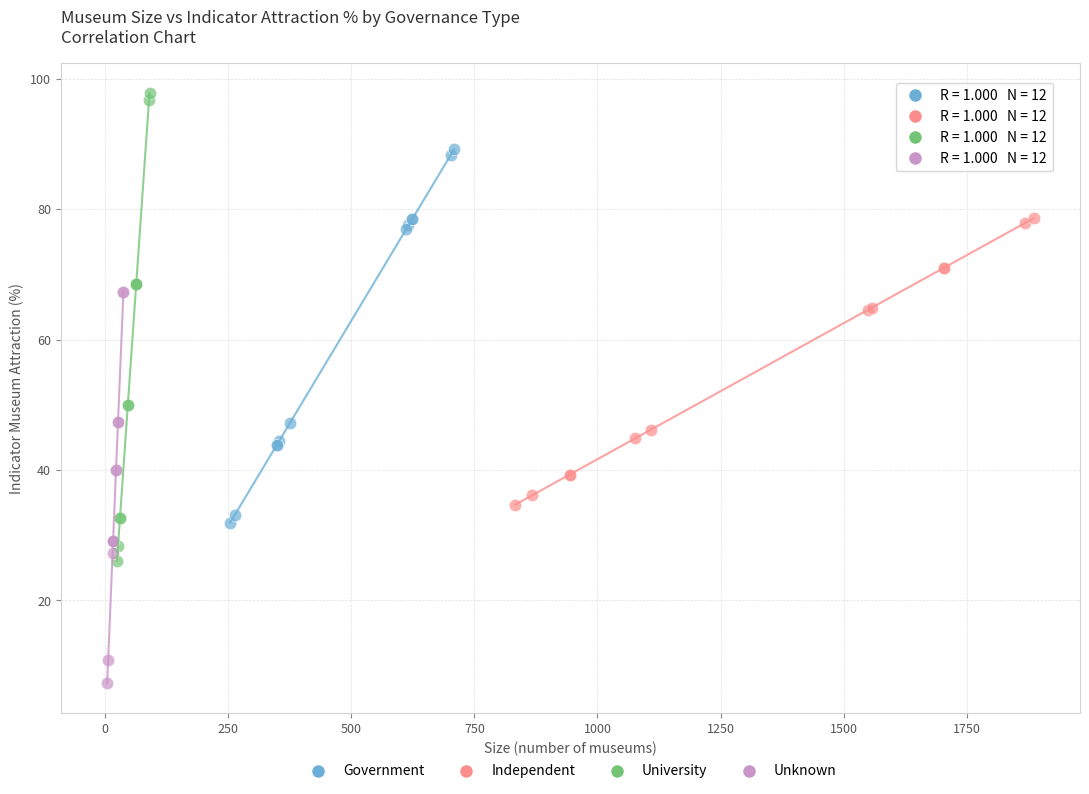

Which series reaches the maximum Y coordinate?

University